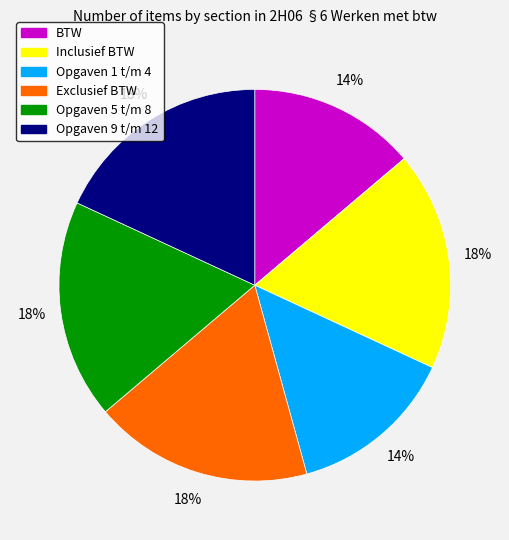

Is there a majority slice in this chart?

No